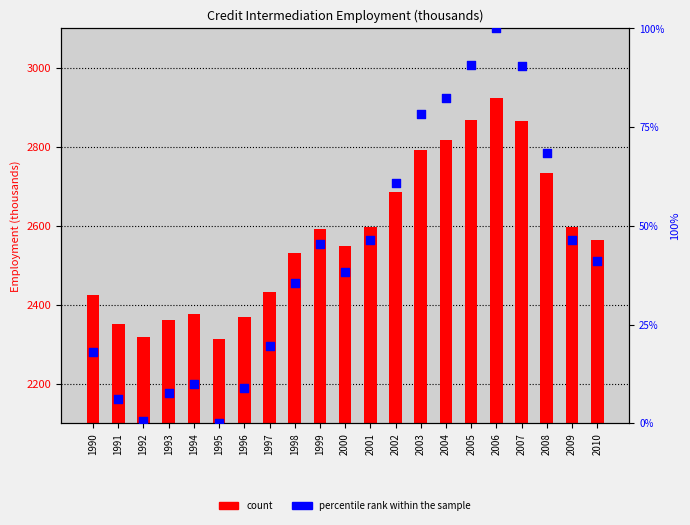

What is the total value across all series at 2006?

3024.9